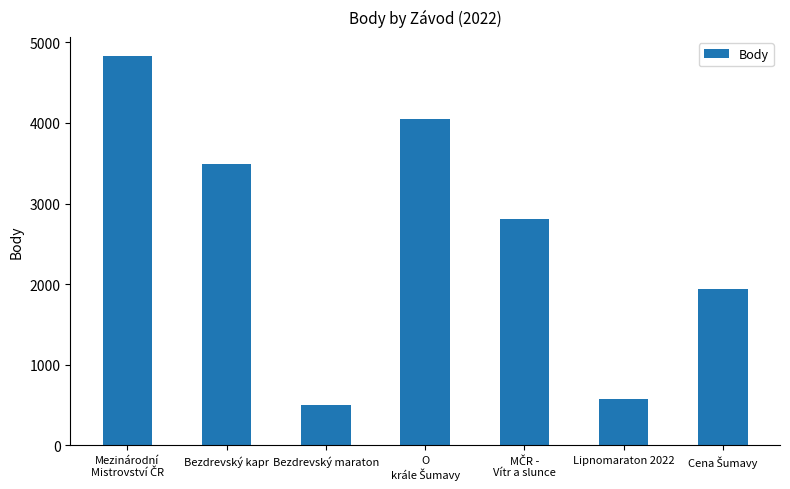

Between Bezdrevský maraton and Bezdrevský kapr, which is larger?

Bezdrevský kapr